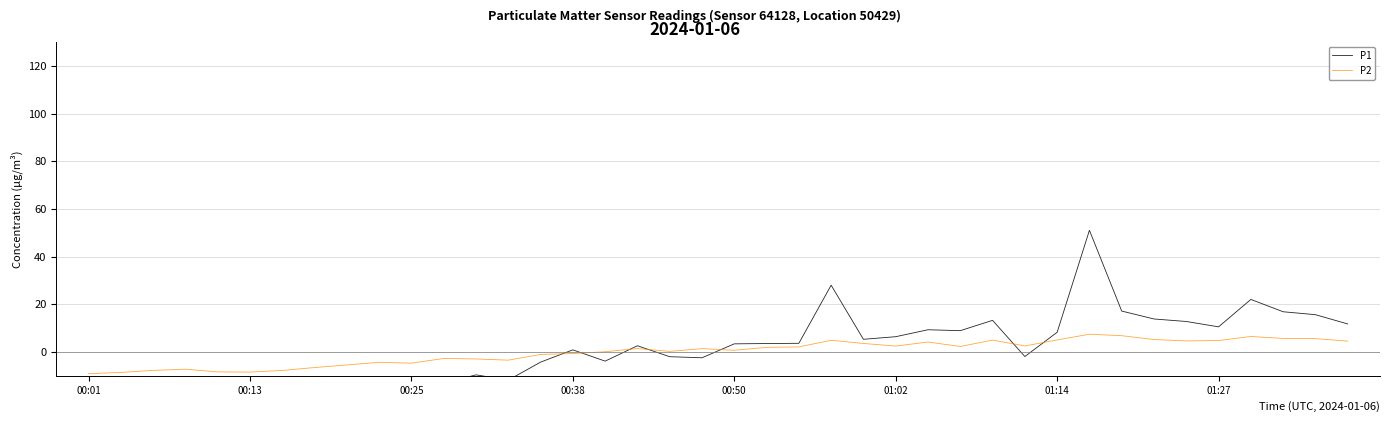

Which series has the widest spread of values?

P1